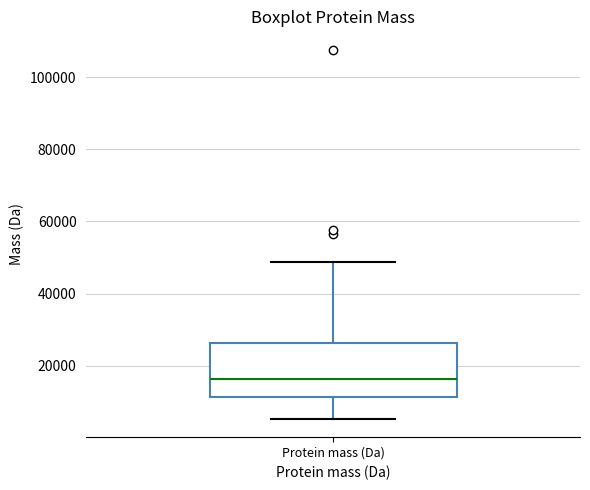

Where does the lower whisker of the box for Protein mass (Da) end on the y-axis? The values are not printed on the chart, so give them approximately, as read against the axis.

6000